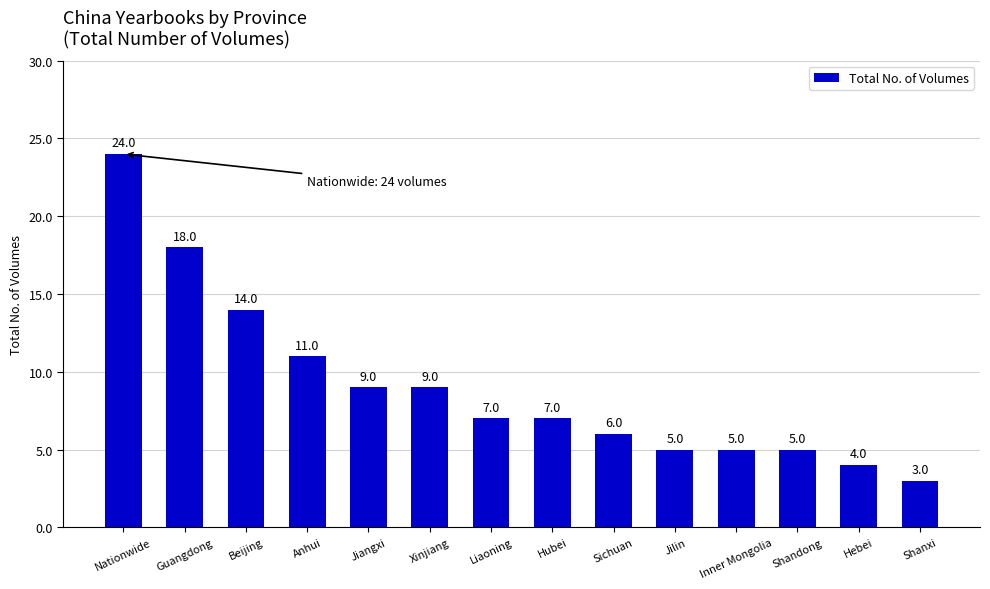

What is the label of the 6th bar from the left?

Xinjiang